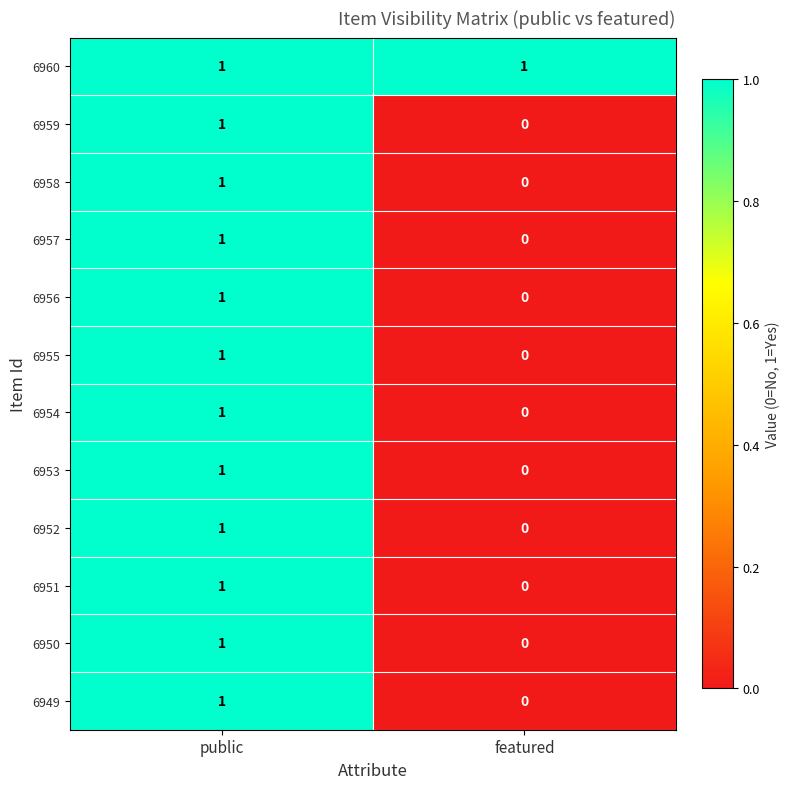

Reading right to left, what are all the values shown in this chart?

6960: 1	1
6959: 0	1
6958: 0	1
6957: 0	1
6956: 0	1
6955: 0	1
6954: 0	1
6953: 0	1
6952: 0	1
6951: 0	1
6950: 0	1
6949: 0	1